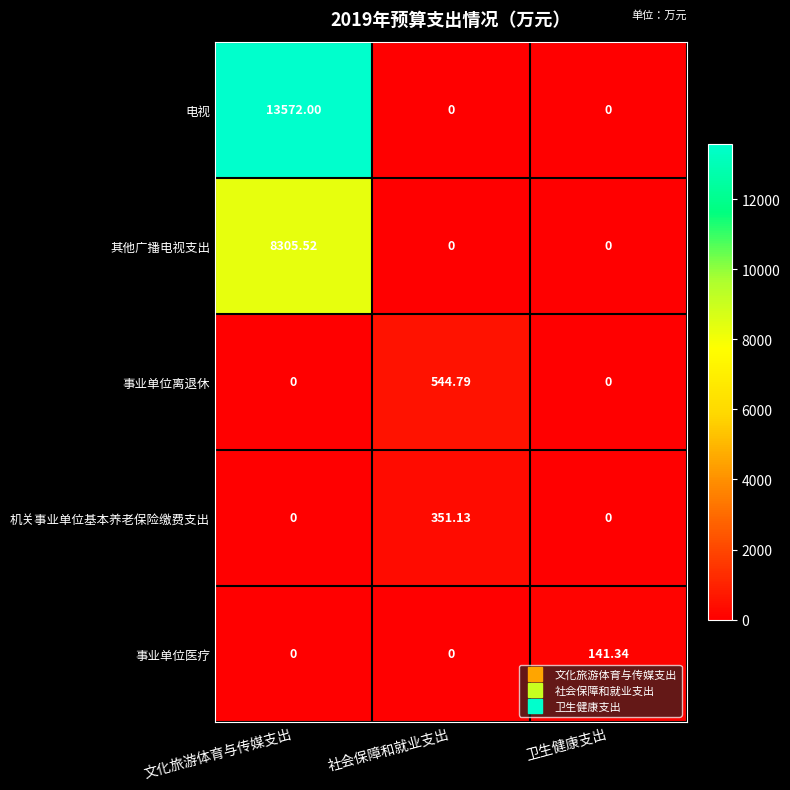

List the series in order of their peak value, lowest first.

事业单位医疗, 机关事业单位基本养老保险缴费支出, 事业单位离退休, 其他广播电视支出, 电视